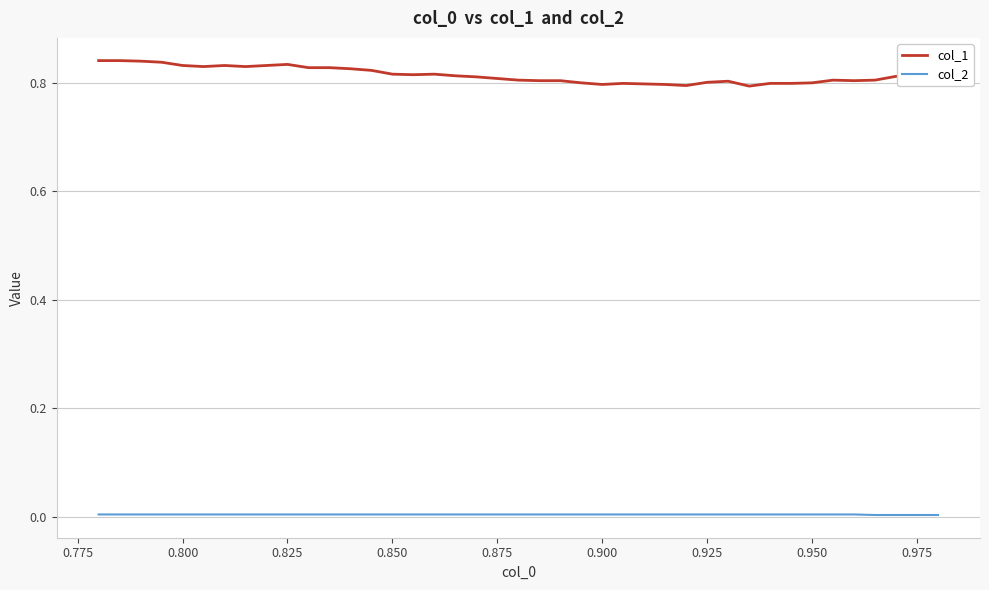

How many categories are shown in the chart?

40